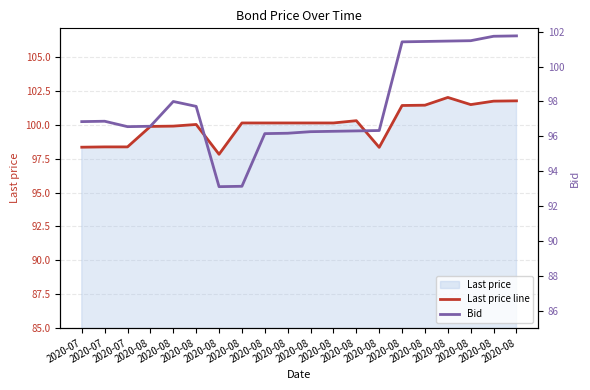

Which series has the largest total across all categories?

Last price line